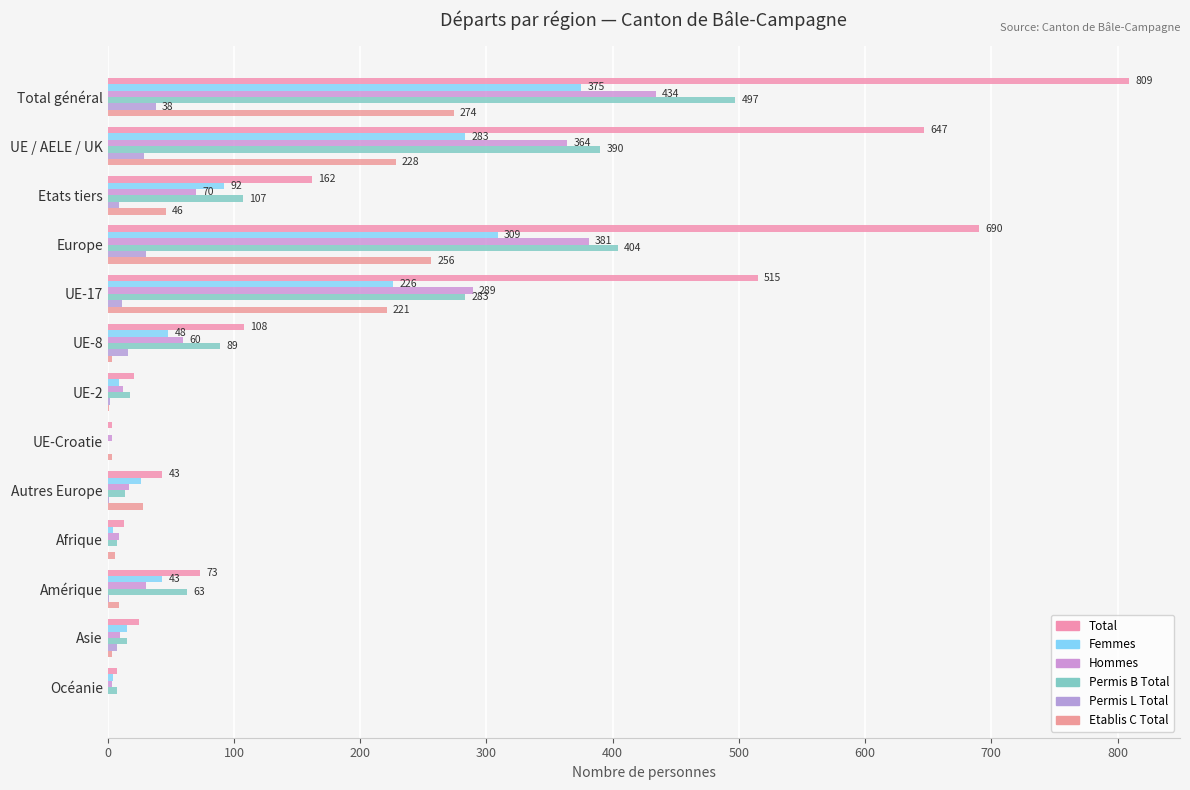

Count the number of data series in this chart.

6